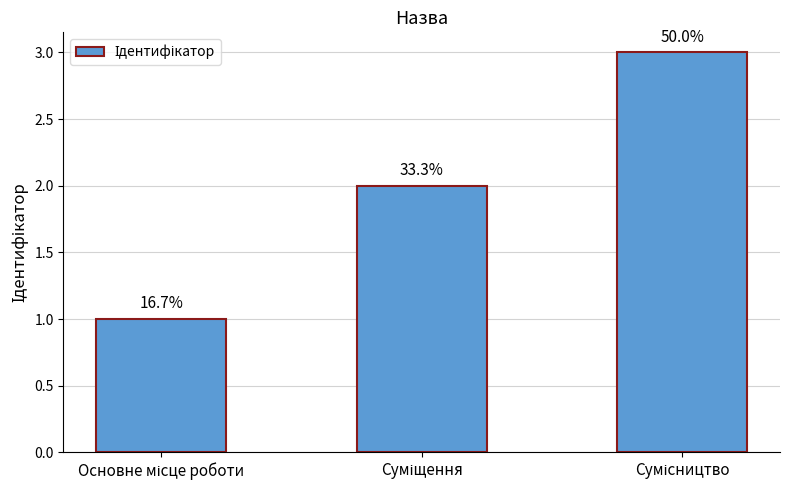

What position from the left is Сумісництво?

3